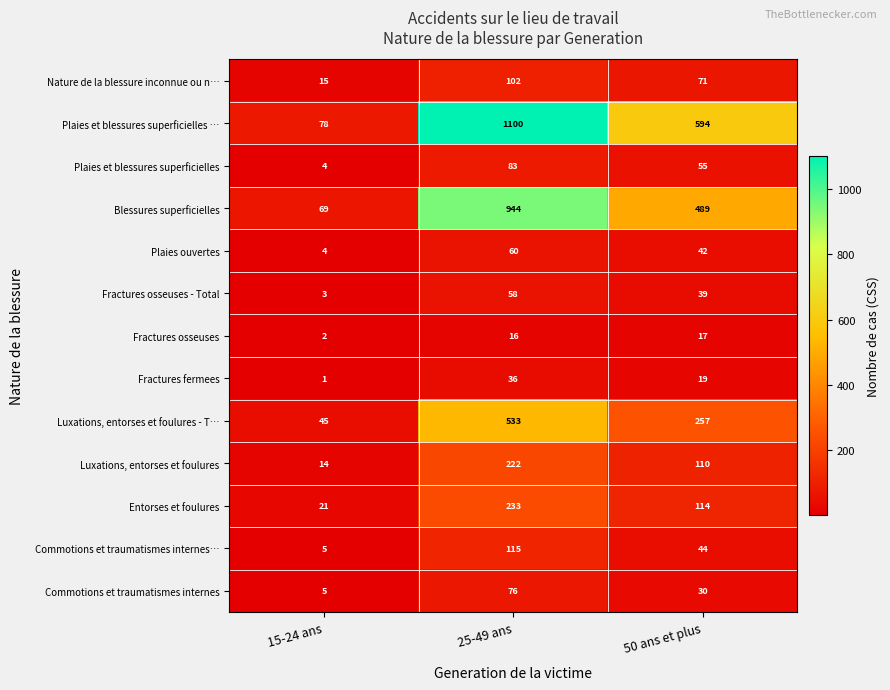

What is the sum of all Fractures osseuses values?

35